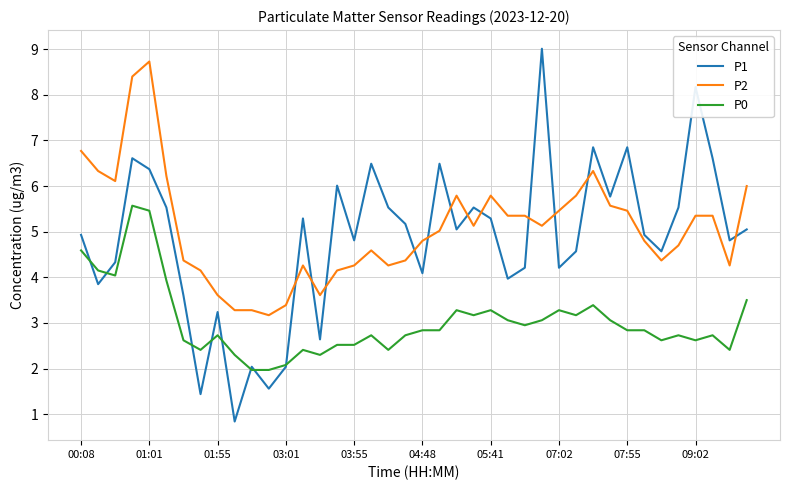

Which series has the widest spread of values?

P1